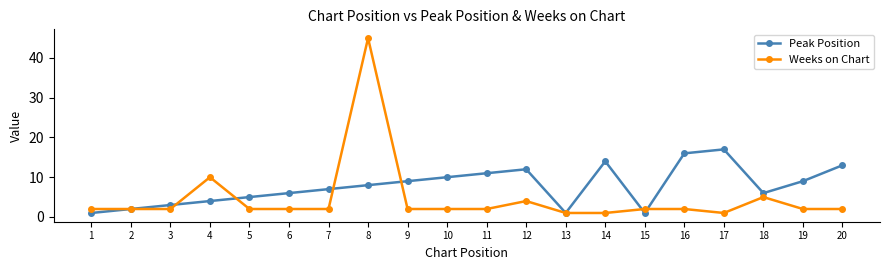

List the series in order of their peak value, highest first.

Weeks on Chart, Peak Position